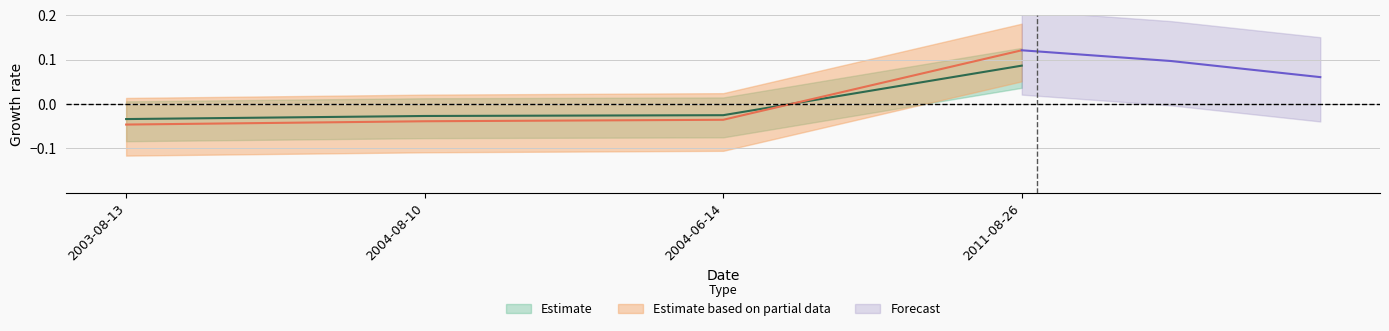

List the labels in order of id value, largest first.

2011-08-26, 2004-06-14, 2004-08-10, 2003-08-13